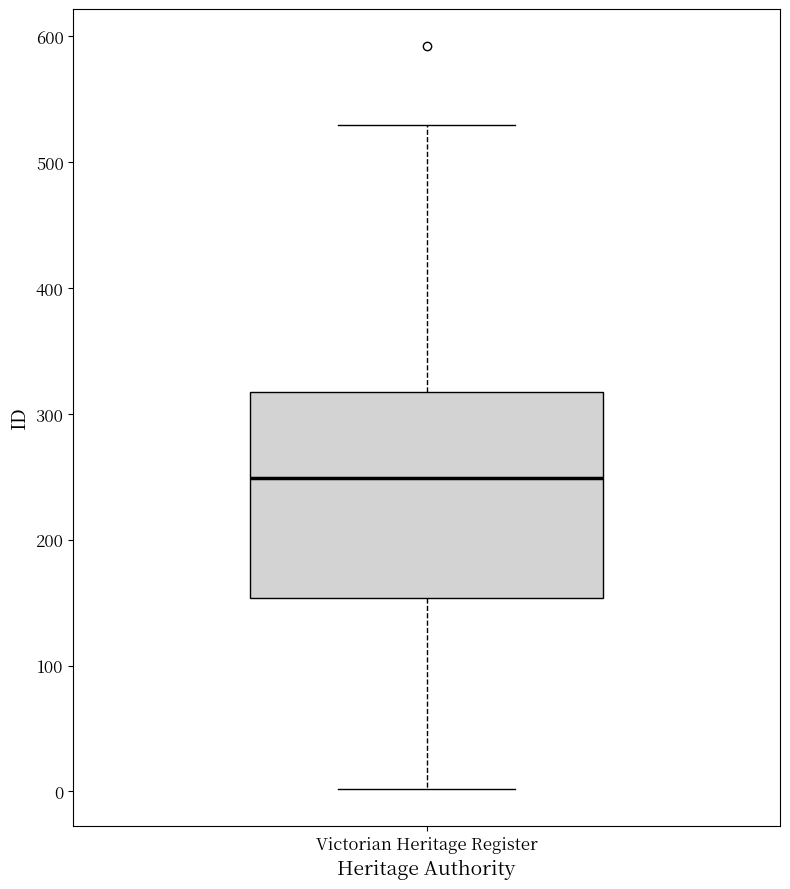

Transcribe this box plot: give where the median line is, the range the box spans, and where the two whiskers end, as read against the y-axis. The values are not printed on the chart, so give them approximately, as read against the axis.

median 250, box 150 to 320, whiskers 0 to 530